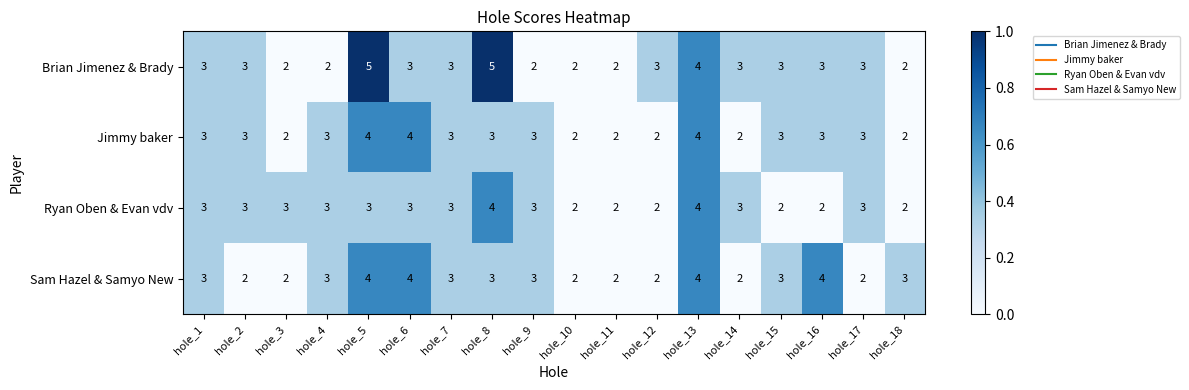

Which series changed the most between hole_10 and hole_16?

Sam Hazel & Samyo New